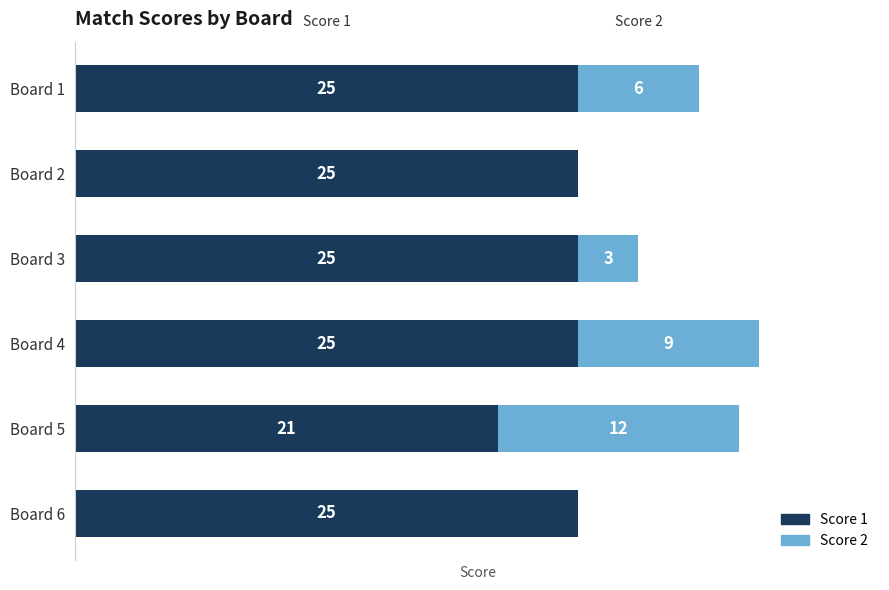

At which category is the sum across all series the highest?

Board 4